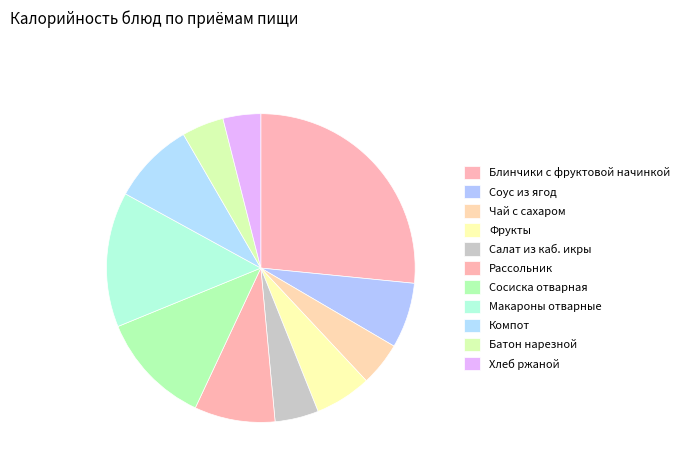

What percentage is the Сосиска отварная slice, to the nearest percent?

12%